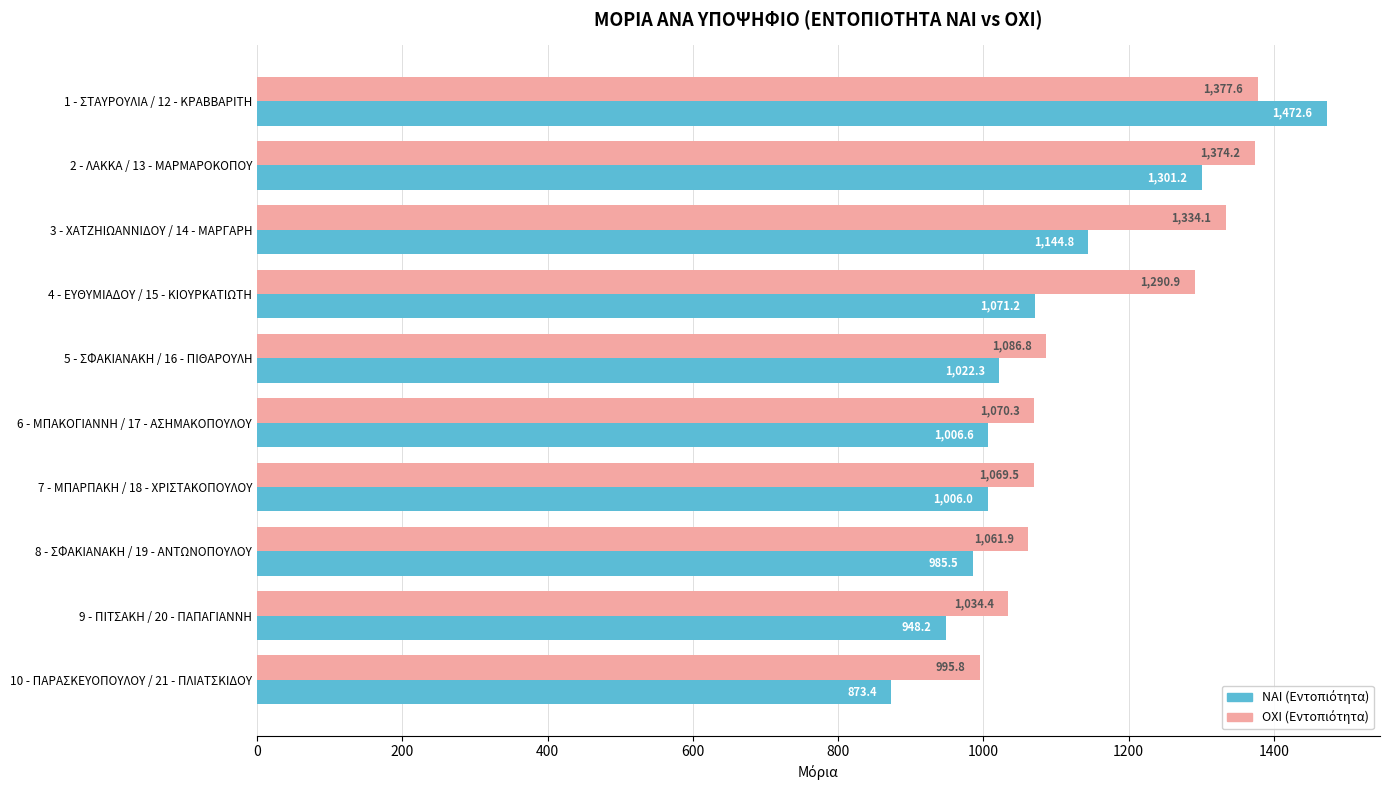

What is the difference between the highest and lowest values at 1 - ΣΤΑΥΡΟΥΛΙΑ / 12 - ΚΡΑΒΒΑΡΙΤΗ?

95.0